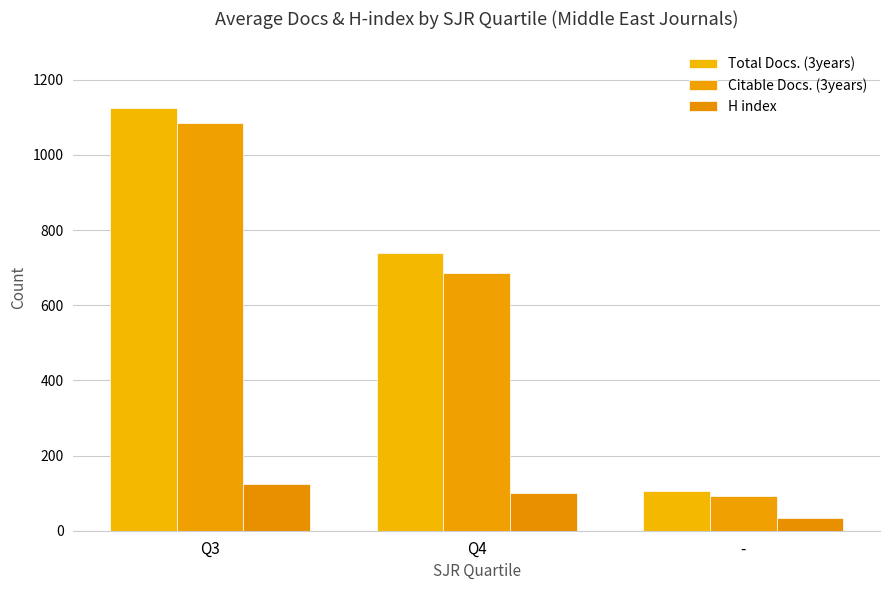

How many values in the H index series are below 101?

1